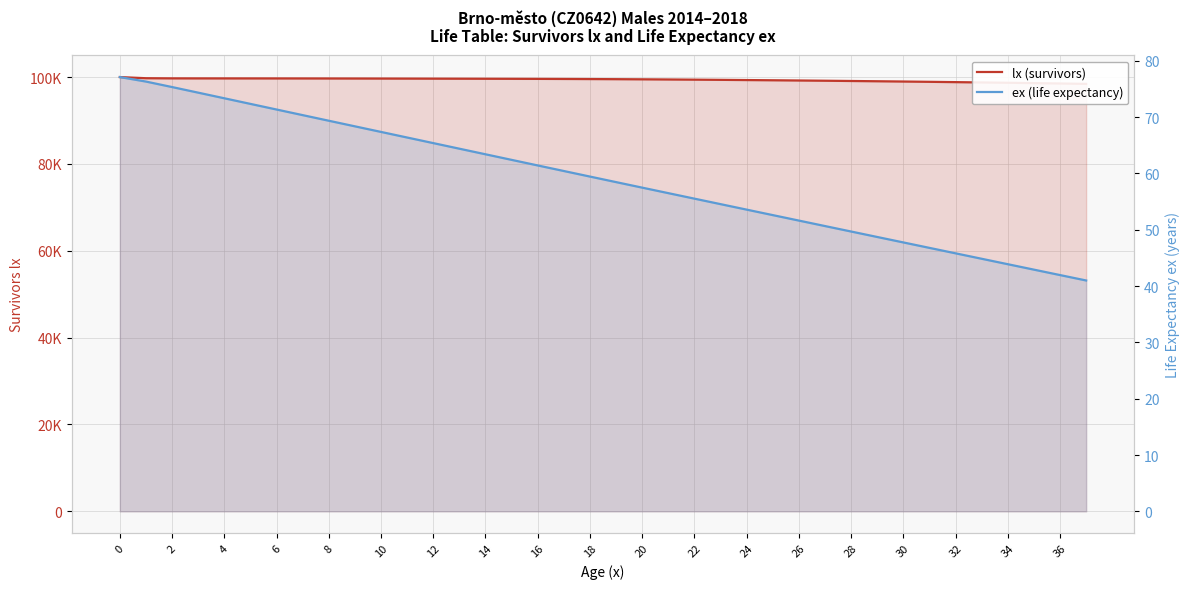

What is the total value across all series at 20?

99726.0